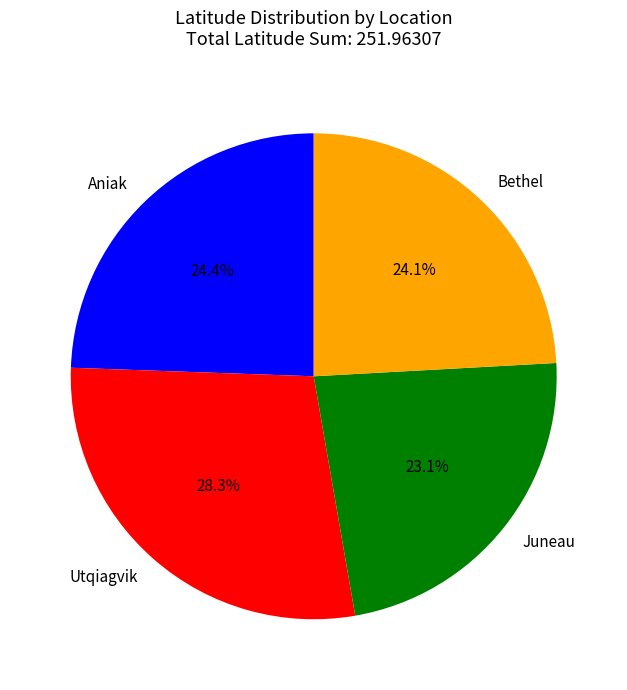

Is it true that Aniak is 19% of the pie?

False